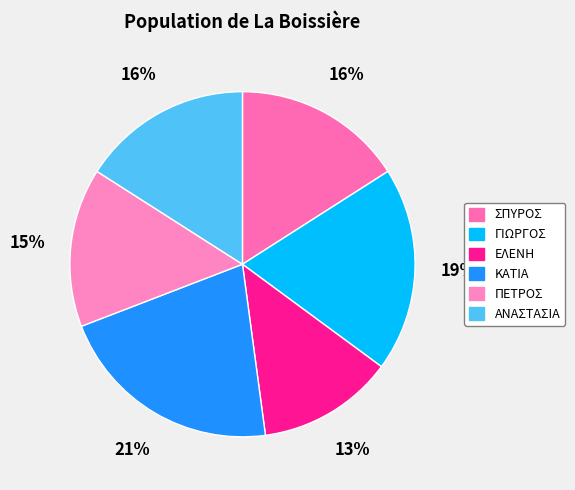

What is the change in value from ΓΙΩΡΓΟΣ to ΚΑΤΙΑ?

+2